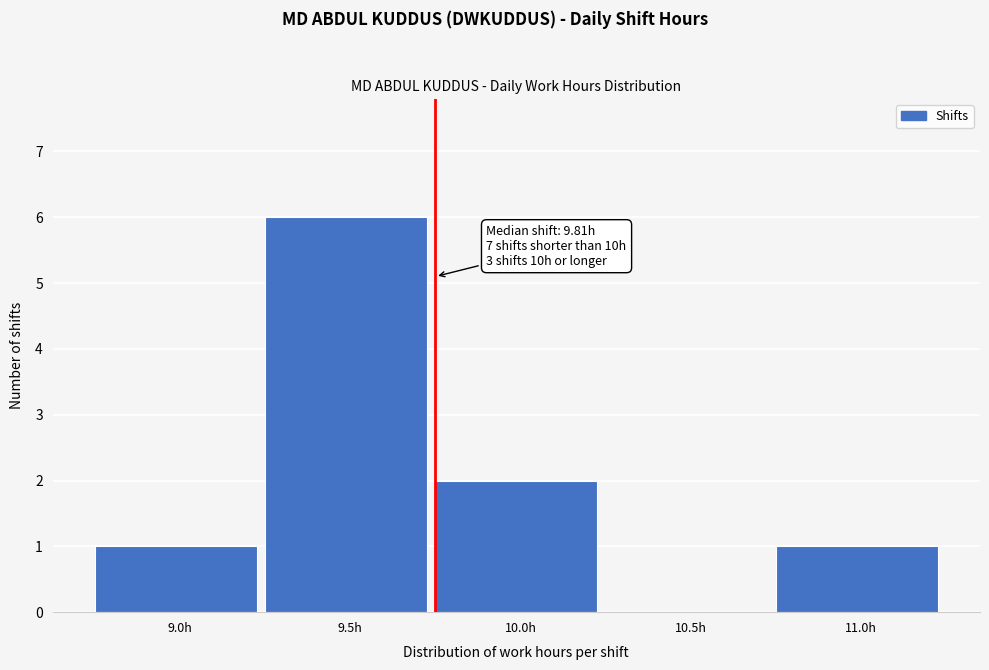

Reading right to left, extract all data points from this chart.

11.0h=1	10.5h=0	10.0h=2	9.5h=6	9.0h=1